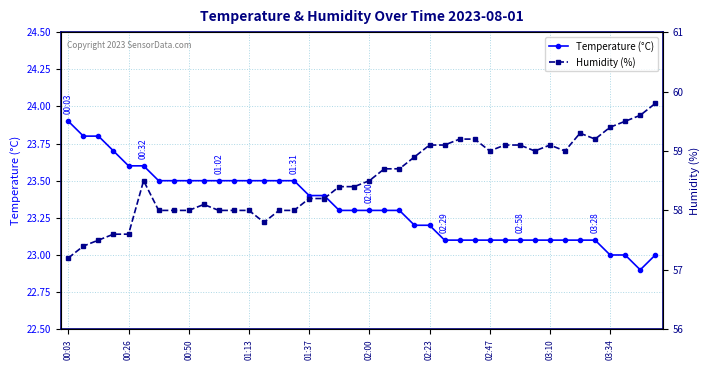

What is the maximum value for Temperature (°C)?

23.9